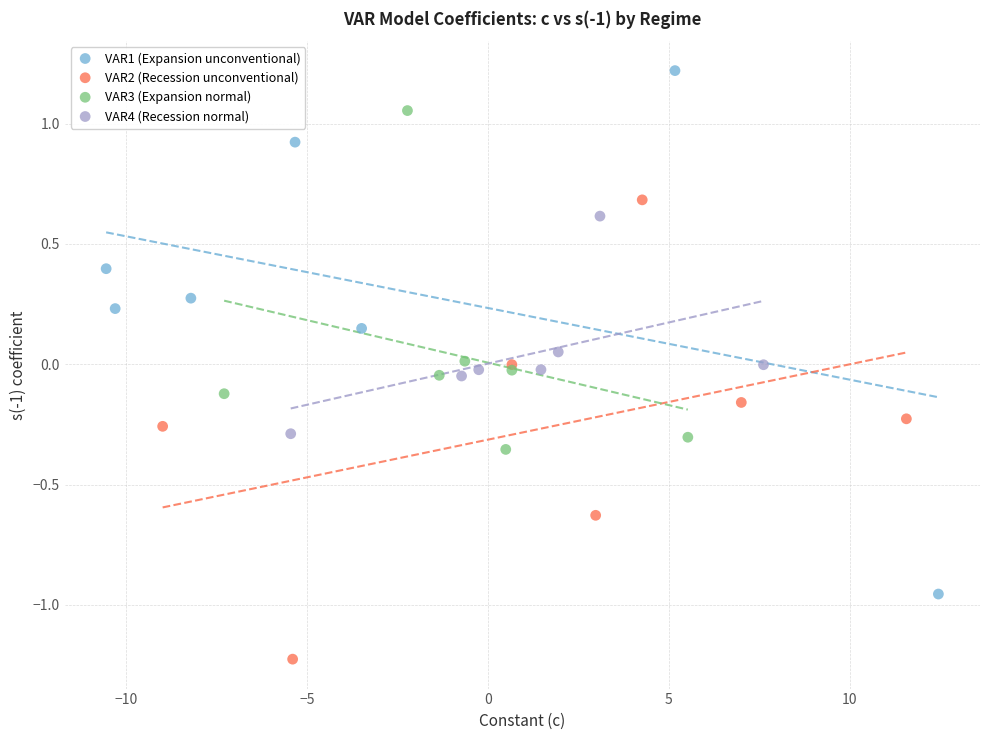

What are all the series names shown in the legend?

VAR1 (Expansion unconventional), VAR2 (Recession unconventional), VAR3 (Expansion normal), VAR4 (Recession normal)